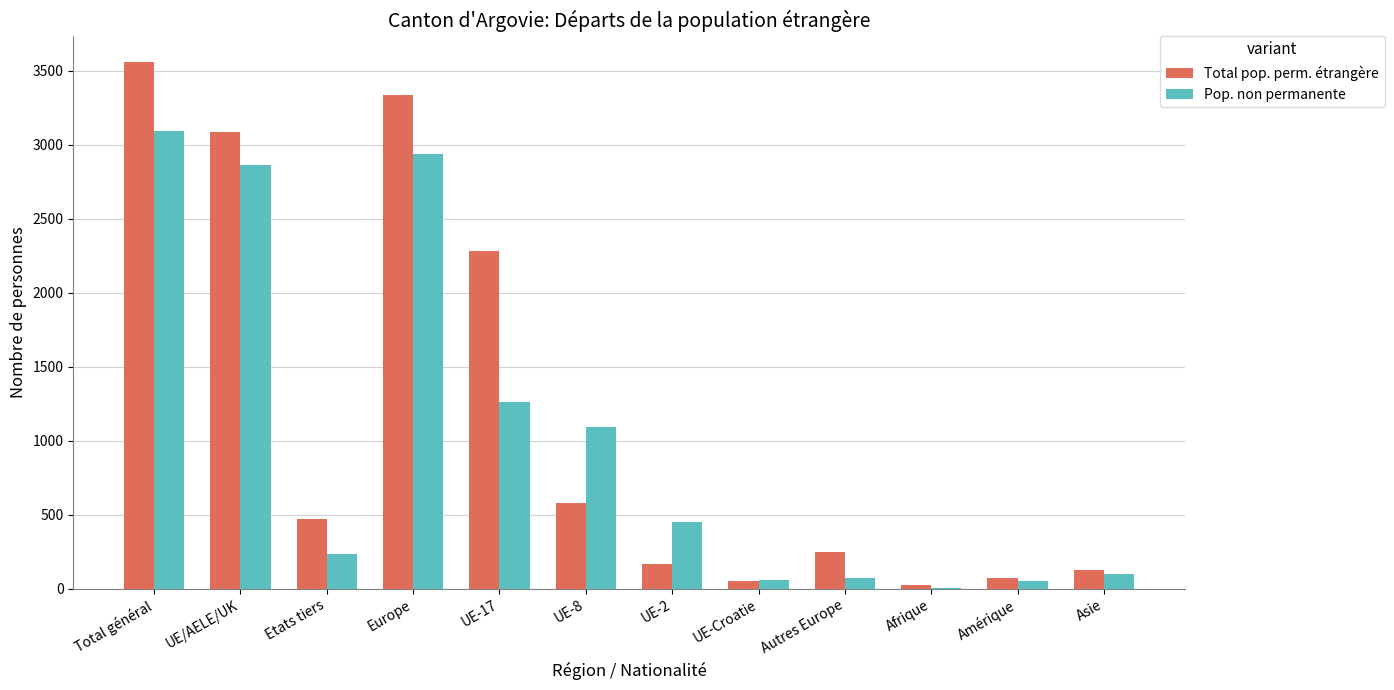

The Pop. non permanente series shows 232 at Etats tiers. True or false?

True